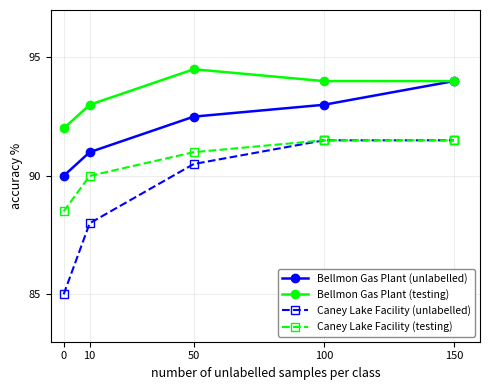

True or false: Caney Lake Facility (unlabelled) and Bellmon Gas Plant (testing) cross at least once.

False